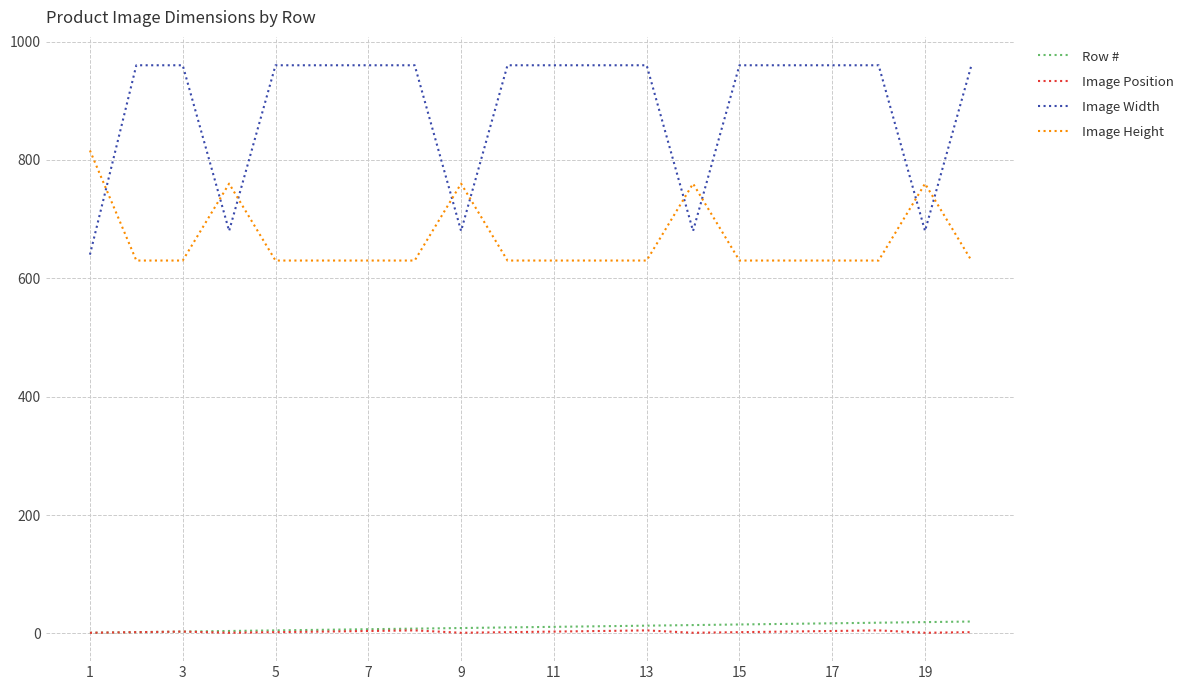

In Image Position, how many points are higher than both neighbors (excluding endpoints)?

4